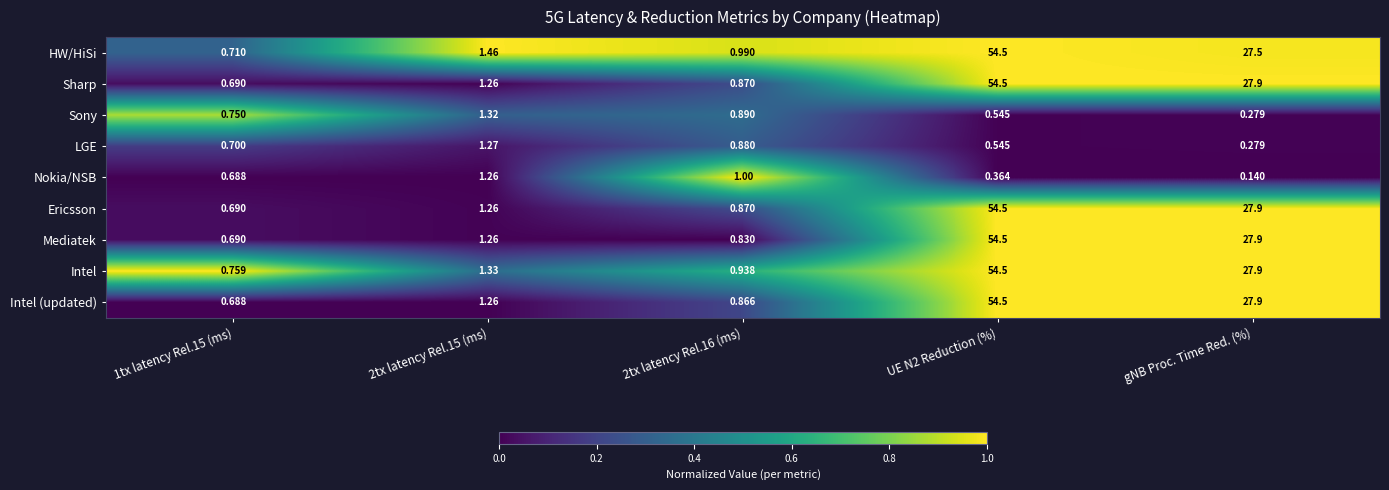

Where is LGE nearest to the value 0?

gNB Proc. Time Red. (%)